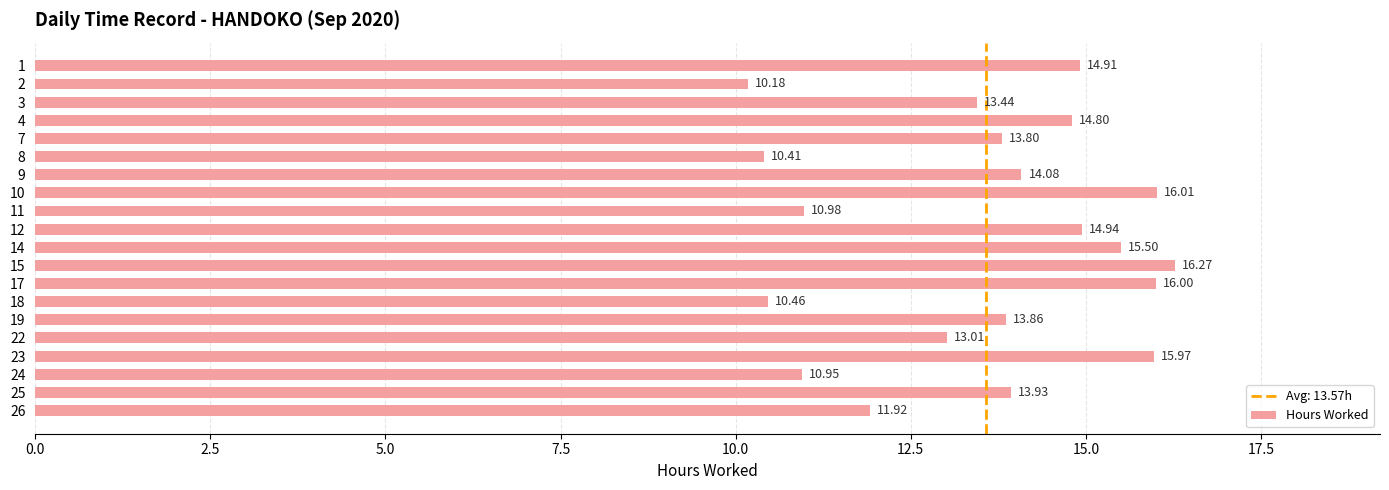

What is the difference between the second highest and second lowest values?

5.6